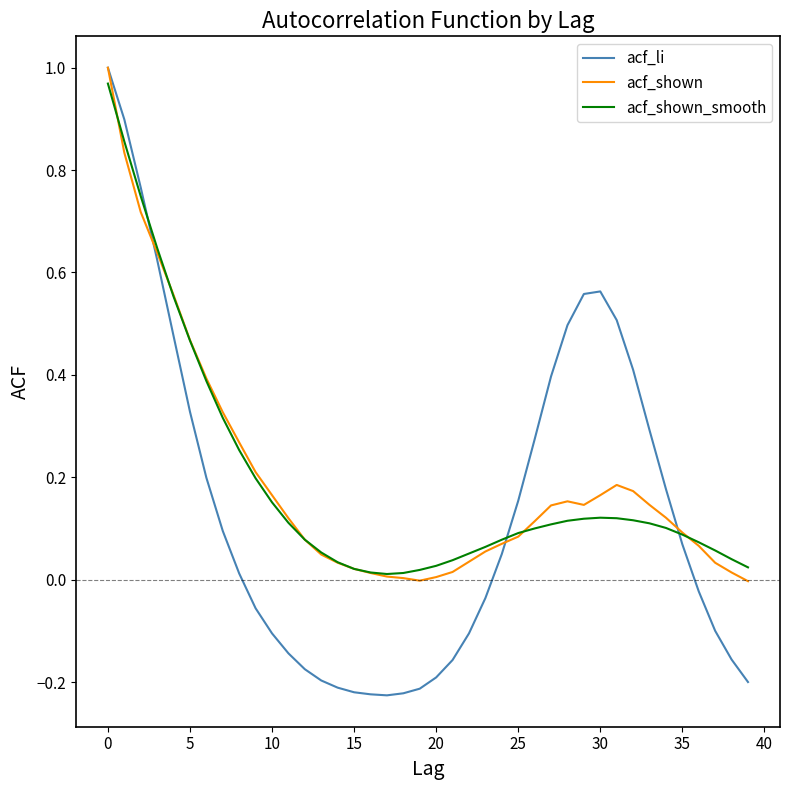

True or false: acf_shown and acf_shown_smooth intersect in this chart.

True